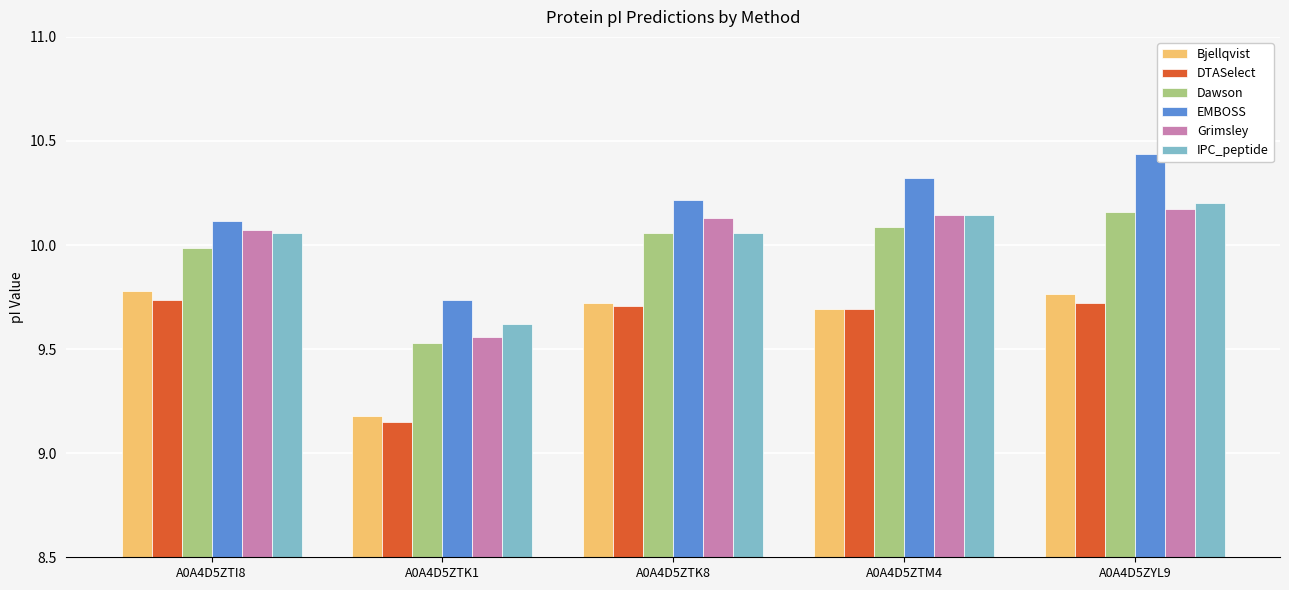

Where is Bjellqvist nearest to the value 9?

A0A4D5ZTK1